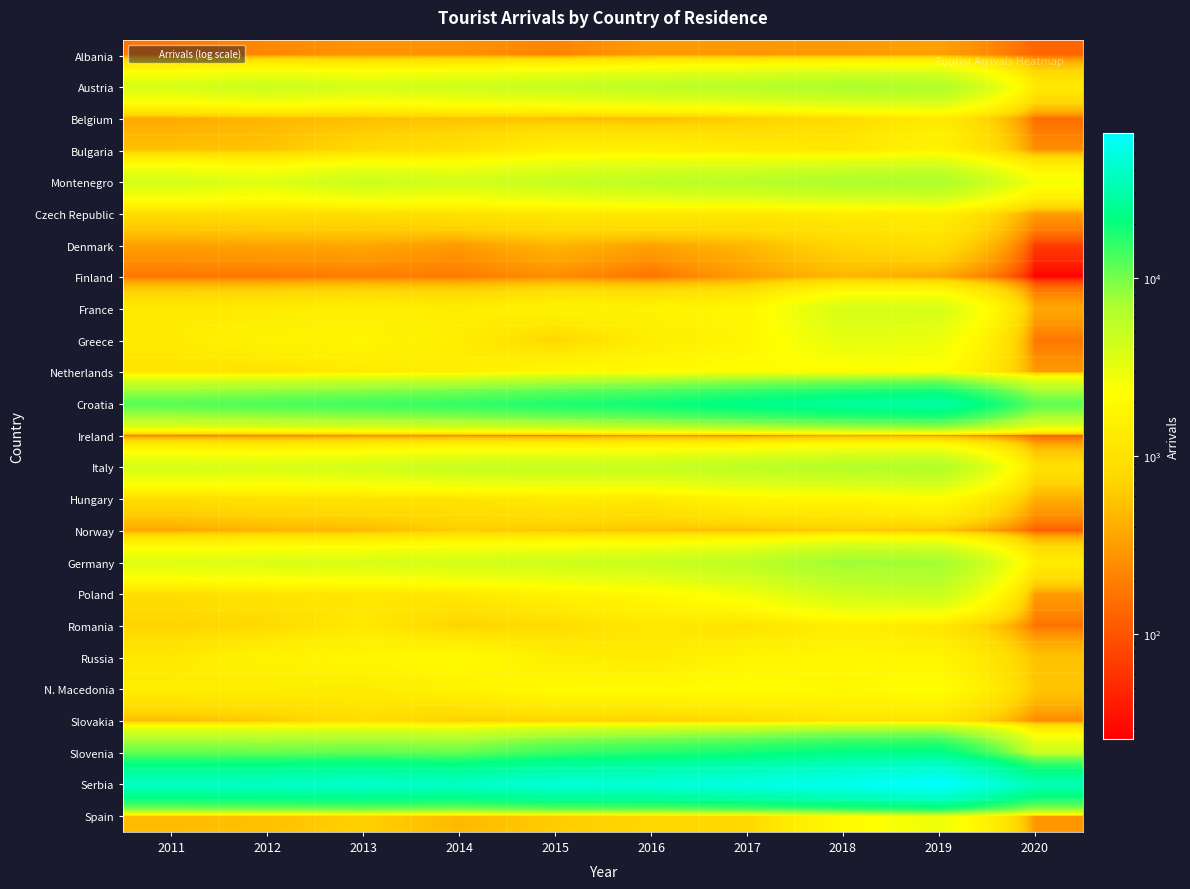

Reading left to right, extract all data points from this chart.

Albania: 2011=178	2012=230	2013=276	2014=268	2015=214	2016=307	2017=294	2018=298	2019=340	2020=134
Austria: 2011=3949	2012=4665	2013=4015	2014=4424	2015=4921	2016=5564	2017=5959	2018=6816	2019=6649	2020=1319
Belgium: 2011=385	2012=457	2013=521	2014=549	2015=511	2016=493	2017=641	2018=860	2019=1310	2020=152
Bulgaria: 2011=534	2012=567	2013=822	2014=981	2015=1538	2016=1569	2017=1351	2018=1198	2019=1701	2020=251
Montenegro: 2011=4099	2012=3498	2013=4582	2014=4154	2015=4942	2016=5527	2017=5979	2018=6860	2019=6941	2020=2591
Czech Republic: 2011=850	2012=896	2013=896	2014=1024	2015=1170	2016=1252	2017=1200	2018=1317	2019=1450	2020=315
Denmark: 2011=320	2012=349	2013=367	2014=301	2015=456	2016=338	2017=467	2018=759	2019=920	2020=68
Finland: 2011=175	2012=173	2013=185	2014=183	2015=243	2016=159	2017=307	2018=460	2019=355	2020=26
France: 2011=1279	2012=1328	2013=1493	2014=1379	2015=1674	2016=1665	2017=1817	2018=3915	2019=3980	2020=373
Greece: 2011=1325	2012=1671	2013=1753	2014=1398	2015=747	2016=1408	2017=1746	2018=3247	2019=2919	2020=176
Netherlands: 2011=1076	2012=1024	2013=1329	2014=1432	2015=1938	2016=2024	2017=2177	2018=2047	2019=2198	2020=307
Croatia: 2011=11983	2012=12984	2013=14070	2014=15317	2015=17513	2016=19594	2017=23481	2018=27111	2019=29771	2020=11624
Ireland: 2011=175	2012=181	2013=215	2014=198	2015=178	2016=251	2017=185	2018=318	2019=261	2020=114
Italy: 2011=4035	2012=3835	2013=4127	2014=4847	2015=4947	2016=4898	2017=5584	2018=6169	2019=6481	2020=987
Hungary: 2011=877	2012=1002	2013=1033	2014=1051	2015=1286	2016=1241	2017=1724	2018=1752	2019=2124	2020=407
Norway: 2011=360	2012=437	2013=470	2014=651	2015=600	2016=546	2017=522	2018=627	2019=537	2020=115
Germany: 2011=3615	2012=3736	2013=3864	2014=4120	2015=4400	2016=4754	2017=5527	2018=7790	2019=7531	2020=1403
Poland: 2011=902	2012=1089	2013=1165	2014=1237	2015=1622	2016=1936	2017=2681	2018=4303	2019=4733	2020=316
Romania: 2011=713	2012=817	2013=1251	2014=698	2015=860	2016=1201	2017=1014	2018=1416	2019=1133	2020=164
Russia: 2011=1222	2012=1687	2013=1812	2014=2035	2015=1463	2016=1322	2017=1749	2018=1842	2019=1791	2020=547
N. Macedonia: 2011=1390	2012=1390	2013=1350	2014=1601	2015=2012	2016=2019	2017=2131	2018=1914	2019=2221	2020=587
Slovakia: 2011=492	2012=608	2013=877	2014=656	2015=712	2016=663	2017=789	2018=1103	2019=1036	2020=229
Slovenia: 2011=11180	2012=10828	2013=11270	2014=10825	2015=14617	2016=16701	2017=18941	2018=21916	2019=22805	2020=4673
Serbia: 2011=37612	2012=38752	2013=40645	2014=38750	2015=44779	2016=45209	2017=50261	2018=55884	2019=64865	2020=33692
Spain: 2011=490	2012=540	2013=683	2014=476	2015=639	2016=760	2017=788	2018=1994	2019=2879	2020=286